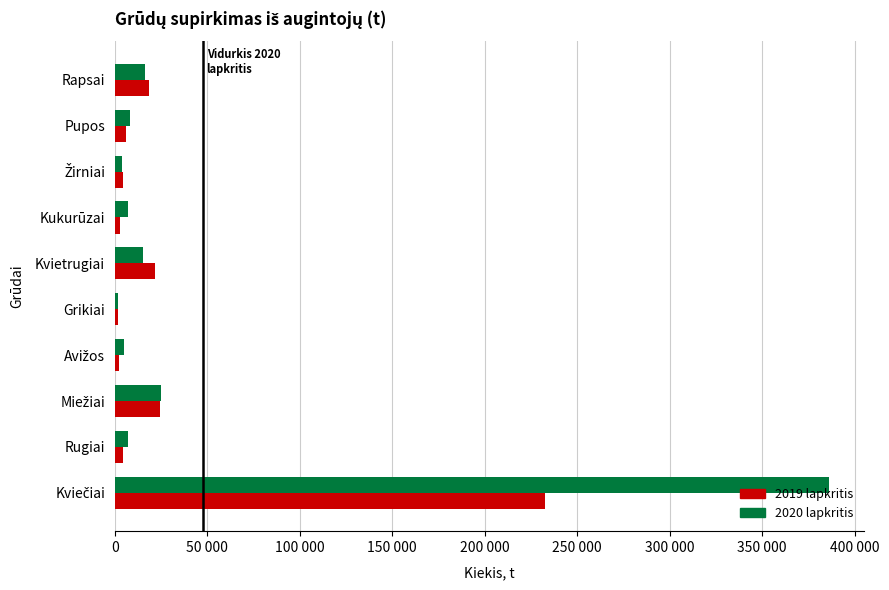

What are all the series names shown in the legend?

2019 lapkritis, 2020 lapkritis